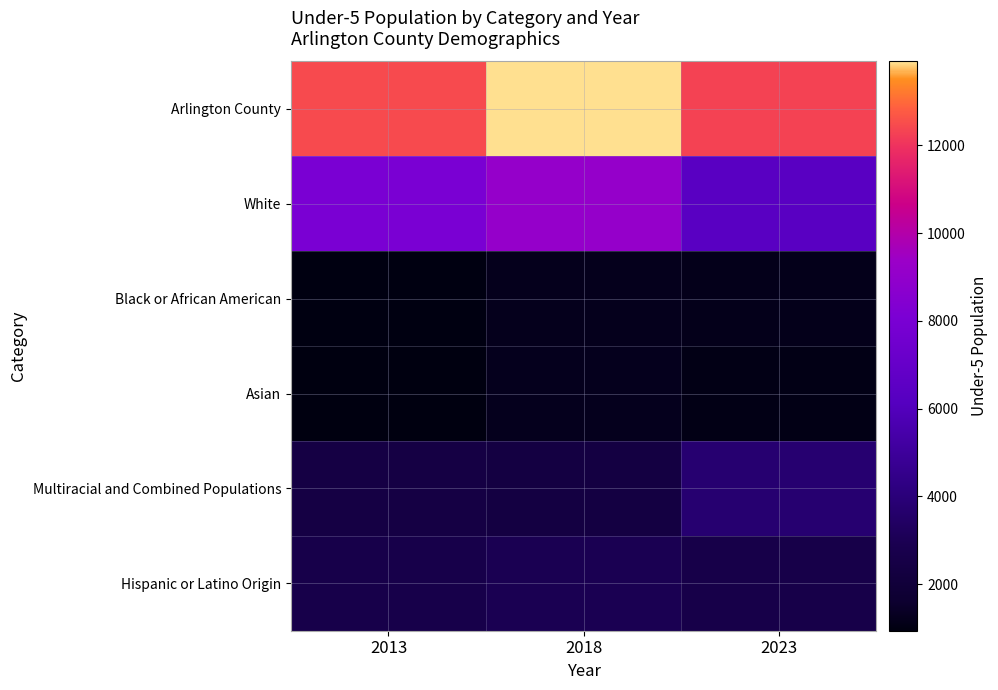

What is the difference between the highest and lowest values at 2013?

11517